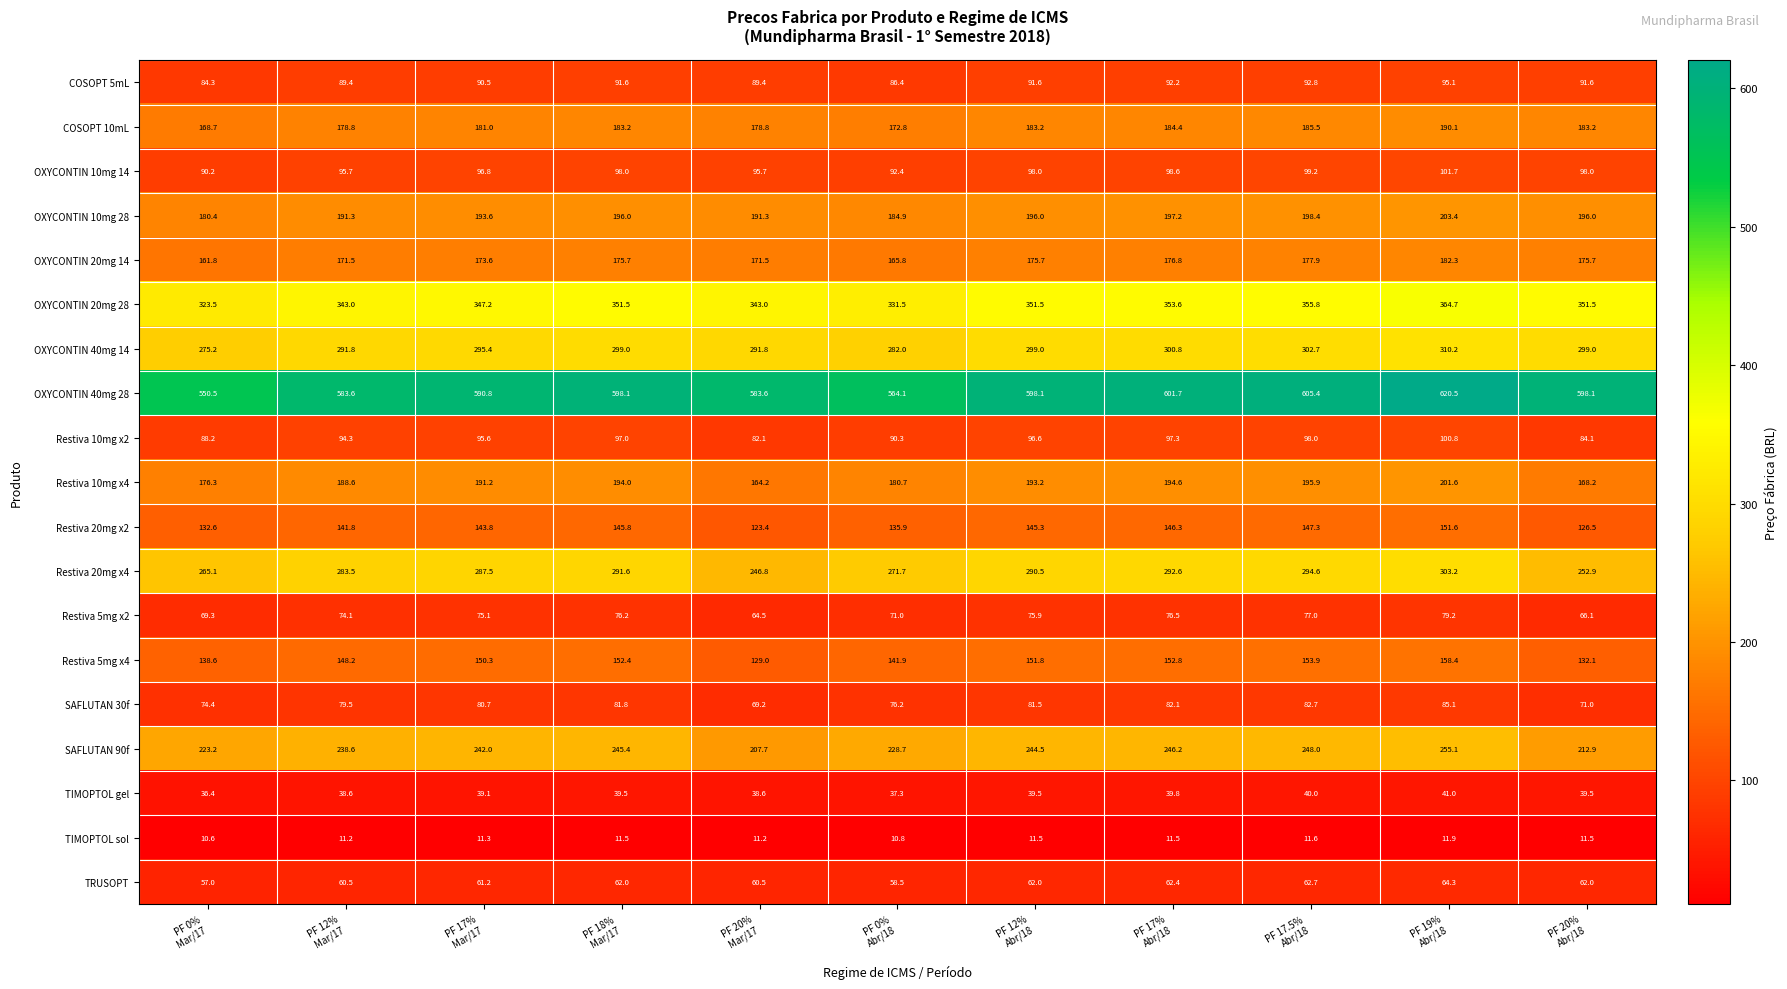

What is the greatest value displayed?

620.5